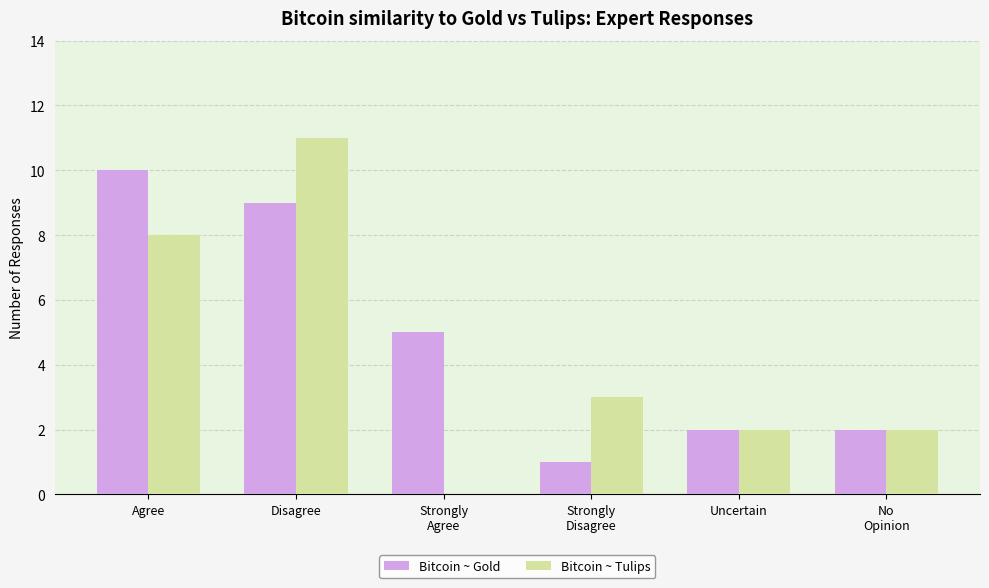

Count the number of categories in the chart.

6